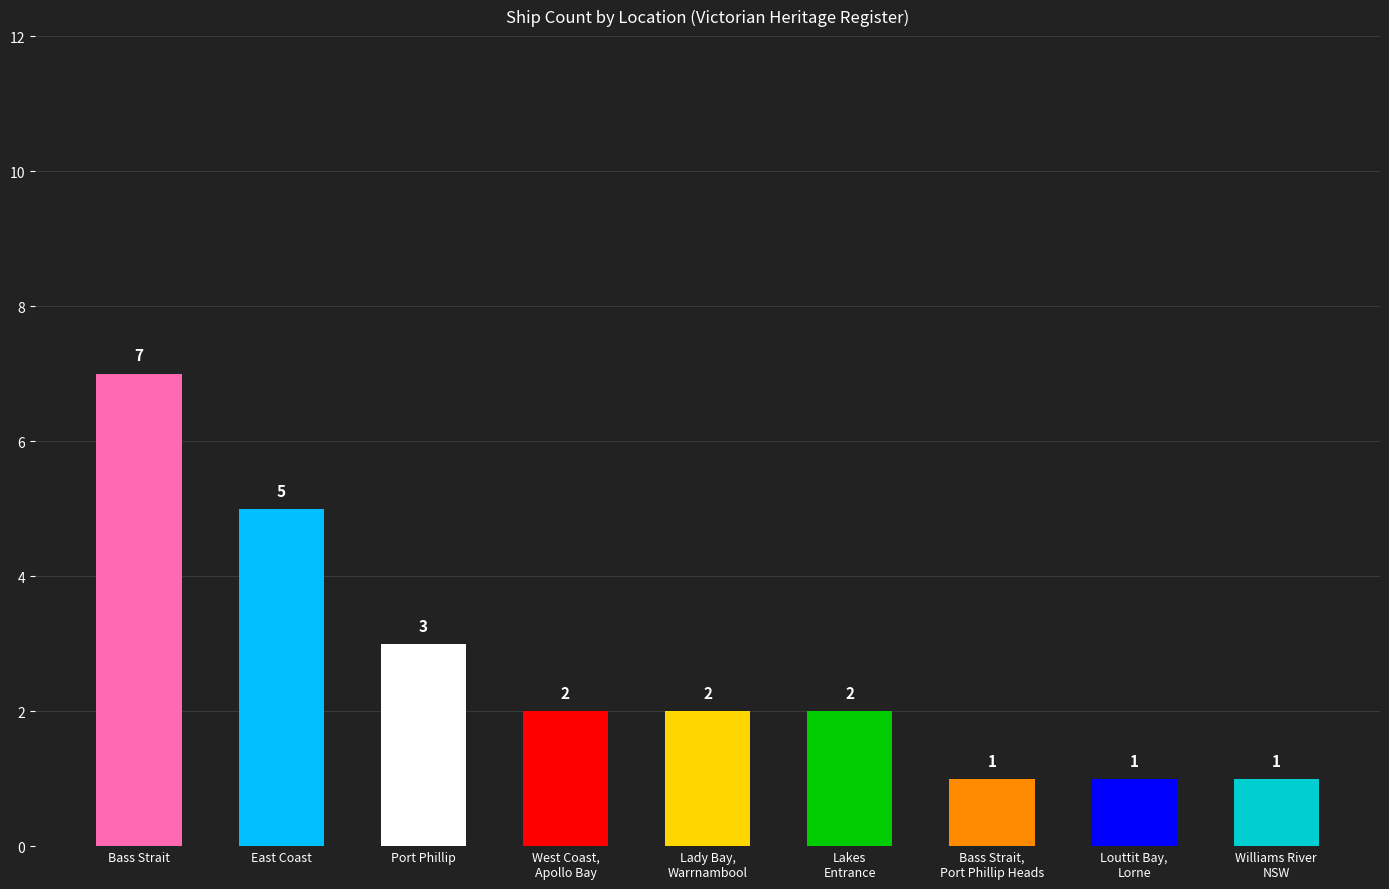

How many series are shown in this chart?

1